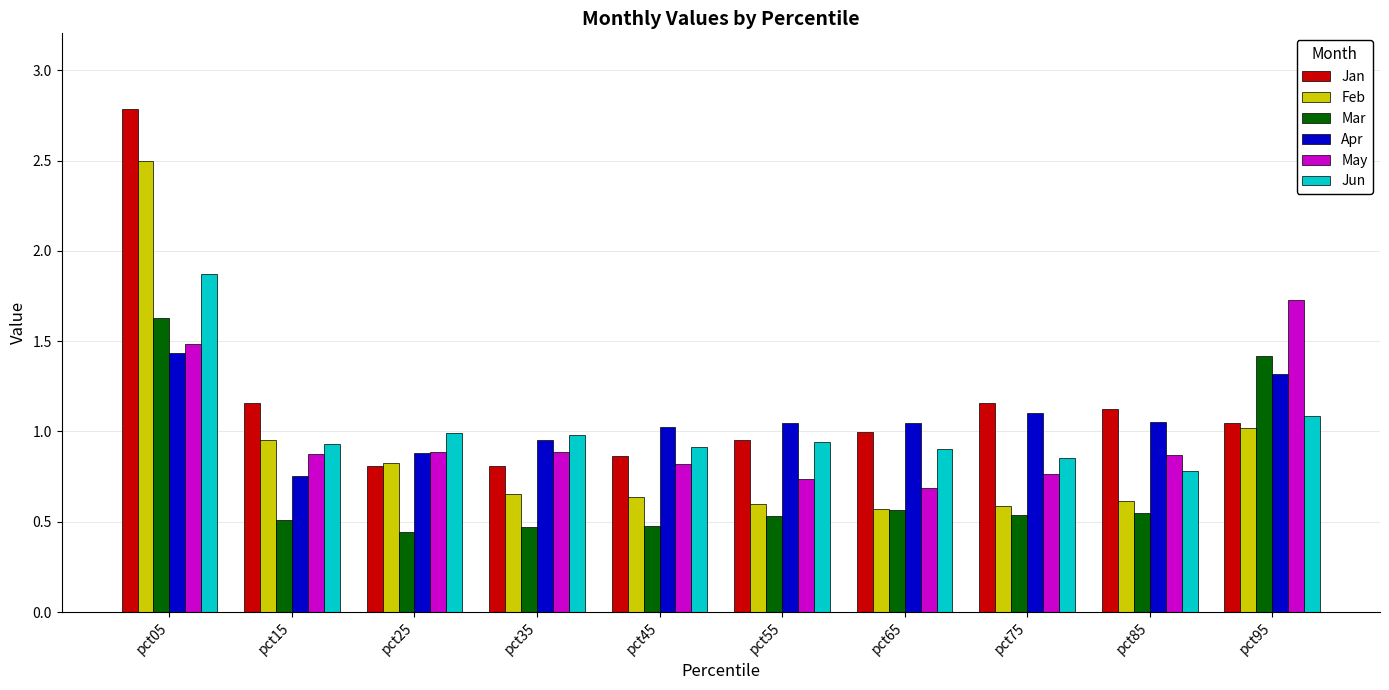

The Jan series shows 2.0 at pct15. True or false?

False